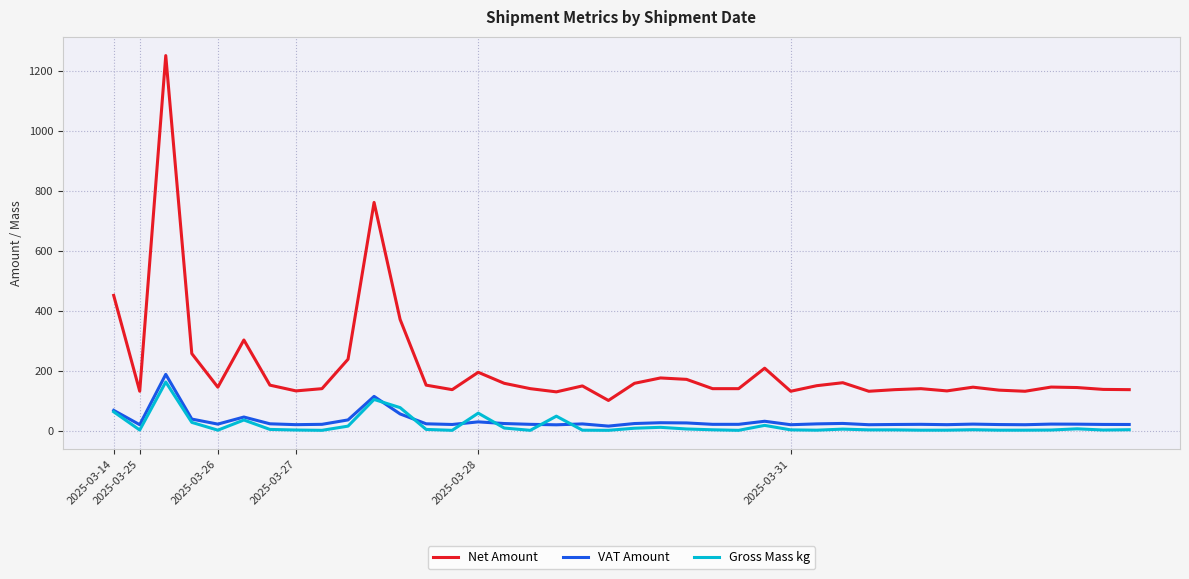

At how many categories does at least one series exceed 1023?

1